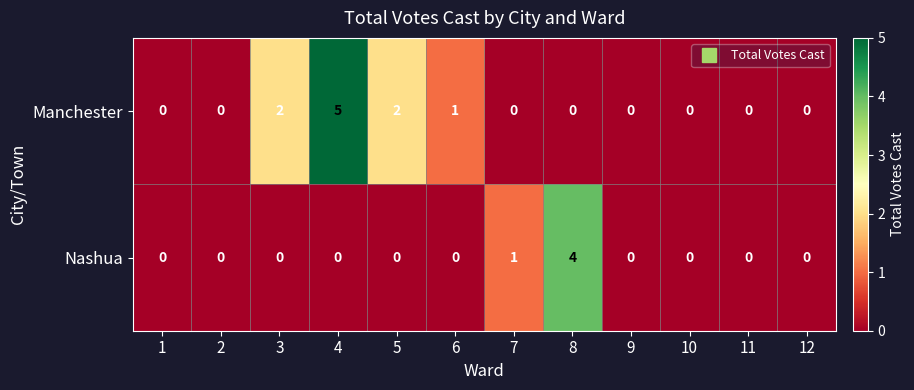

At which label is Nashua closest to 2?

7